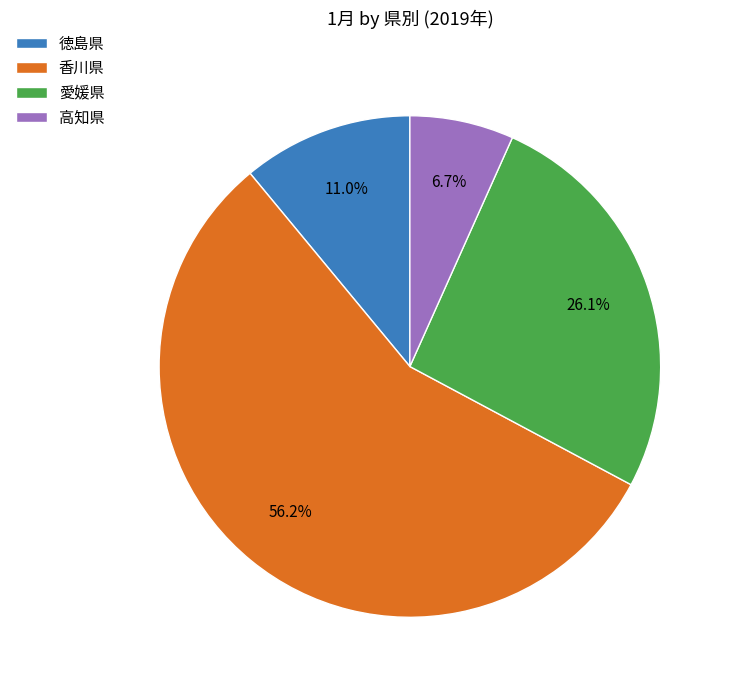

Does any single category account for the majority?

Yes